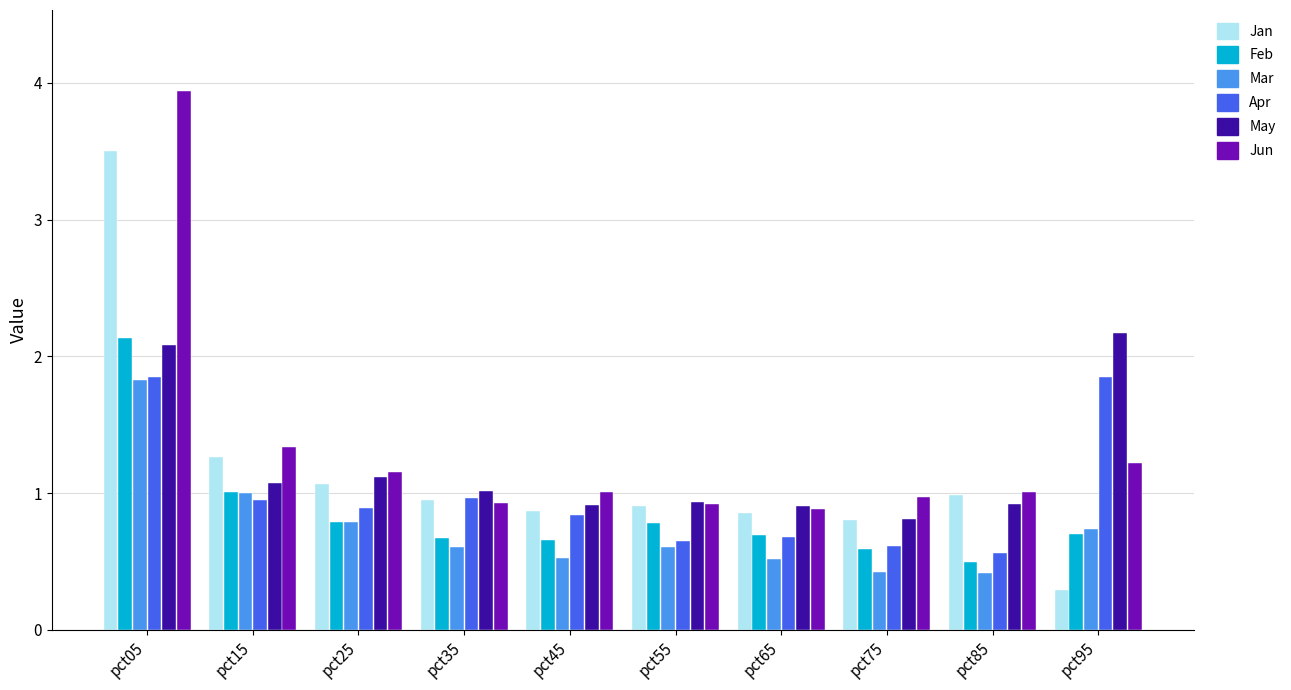

What is the sum of all May values?

12.0